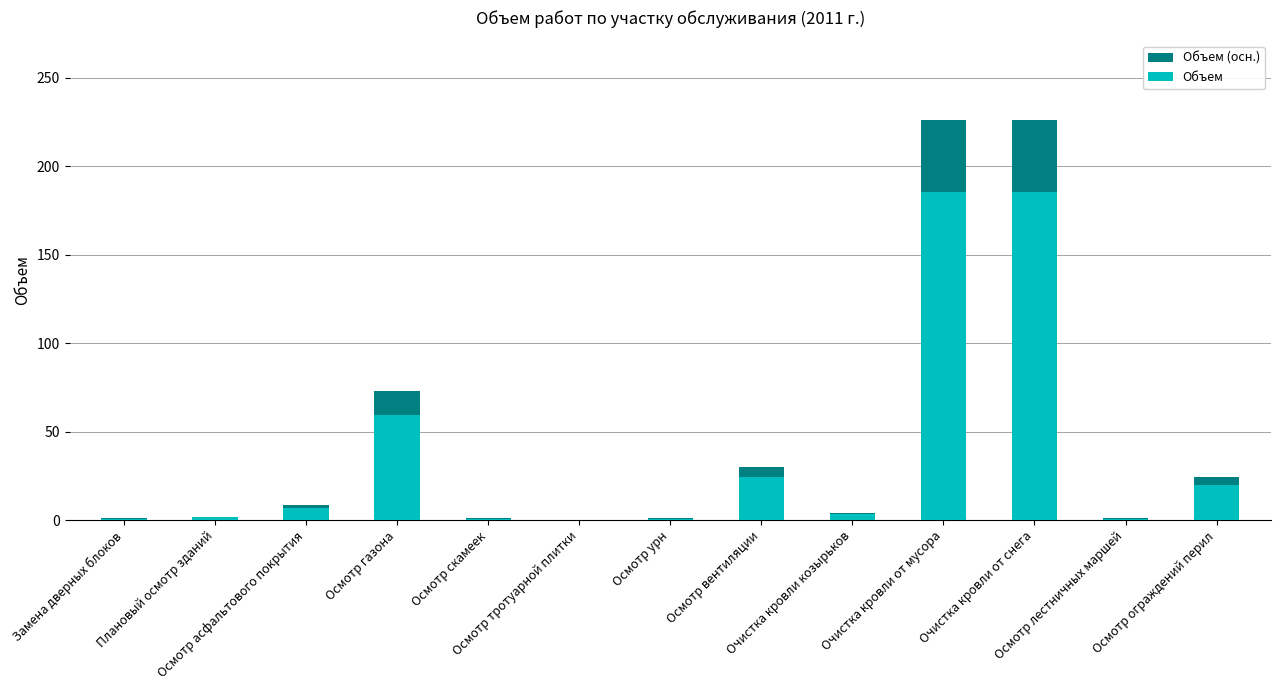

Between Осмотр тротуарной плитки and Очистка кровли козырьков, which series saw the biggest shift?

Объем (осн.)